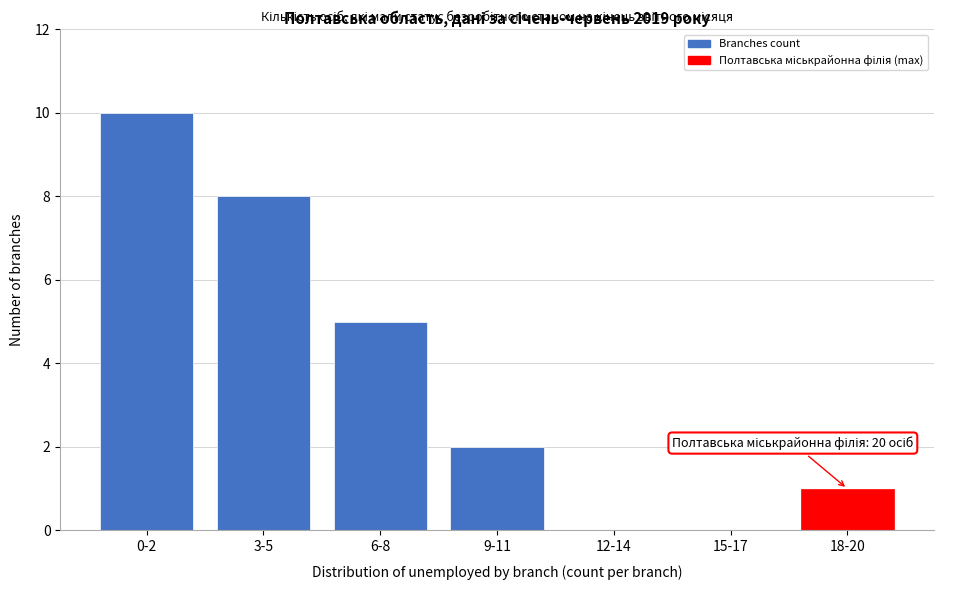

Reading left to right, list all the values displayed in this chart.

0-2=10	3-5=8	6-8=5	9-11=2	12-14=0	15-17=0	18-20=1